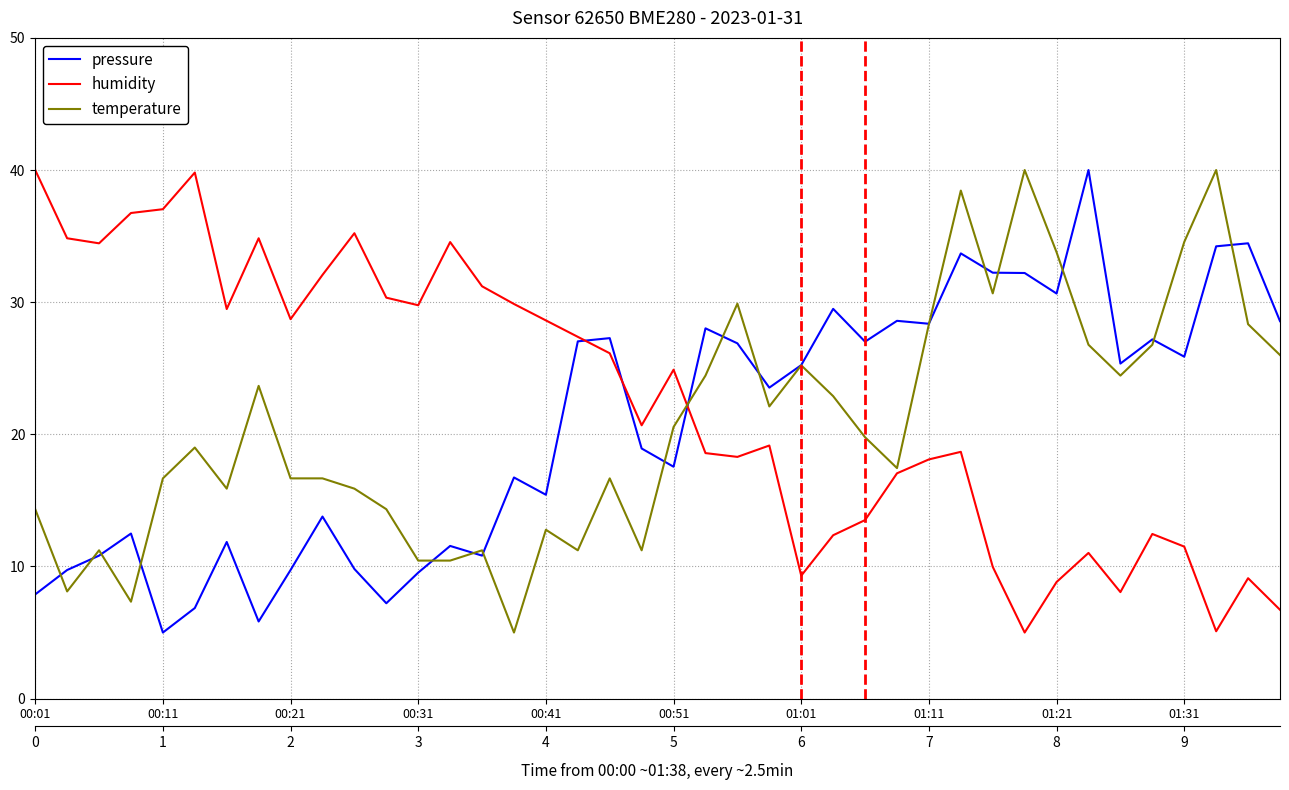

Which series has the largest total across all categories?

humidity